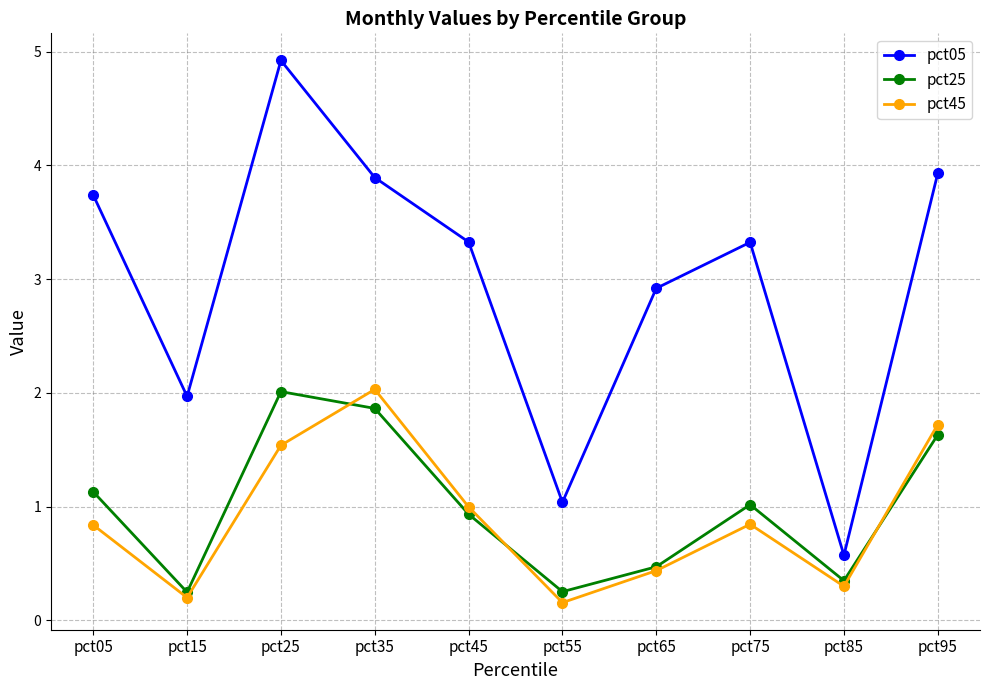

What is the value of the pct05 point at the 3rd from the left?

4.9